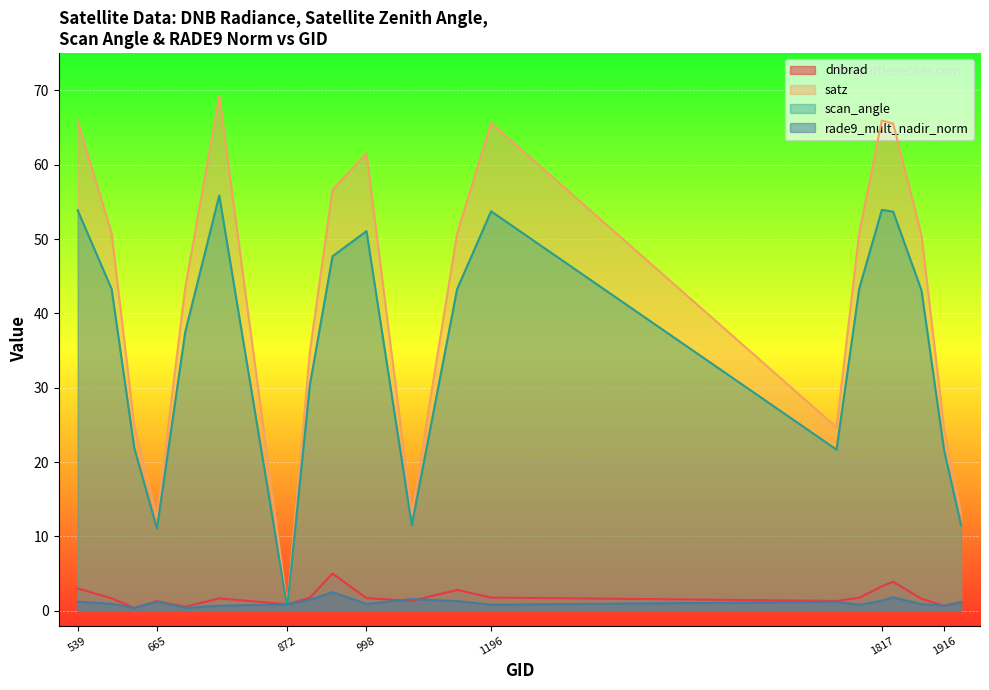

Which series has the largest total across all categories?

satz